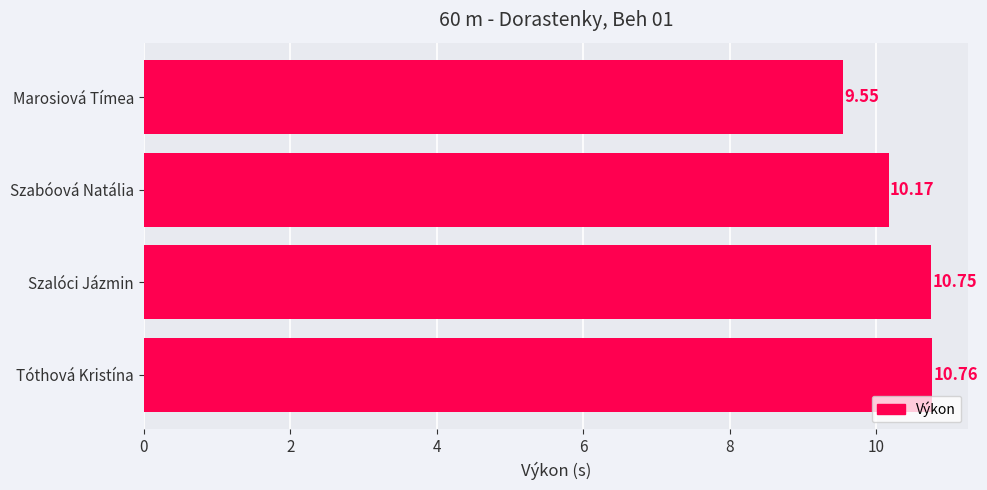

At which label is the value closest to 10?

Szabóová Natália